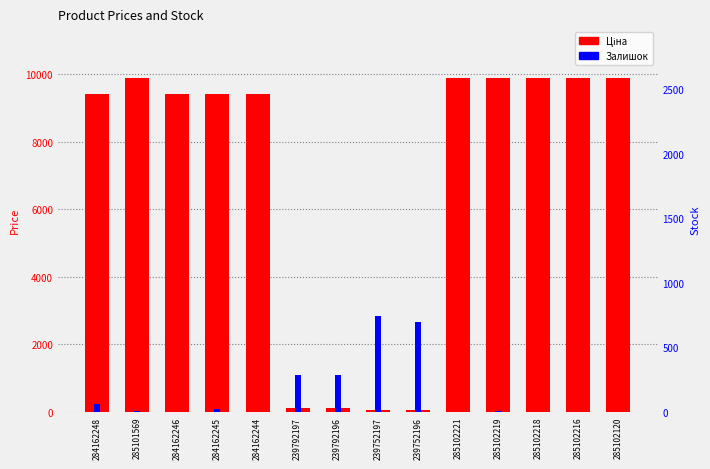

True or false: Ціна has a value of 113.3 at 239792197.

True